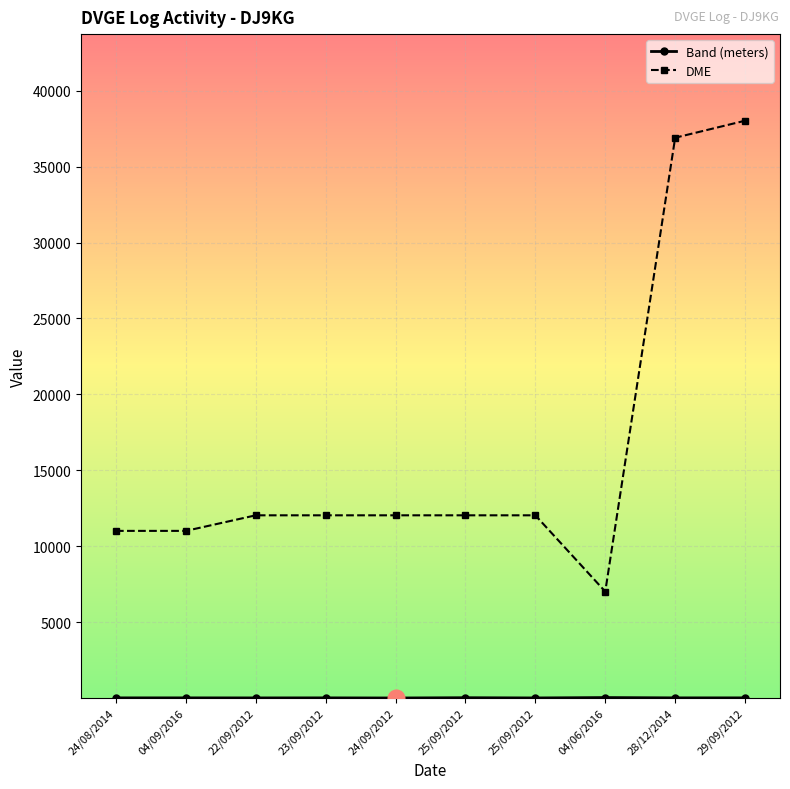

Which category has the highest value in the DME series?

29/09/2012